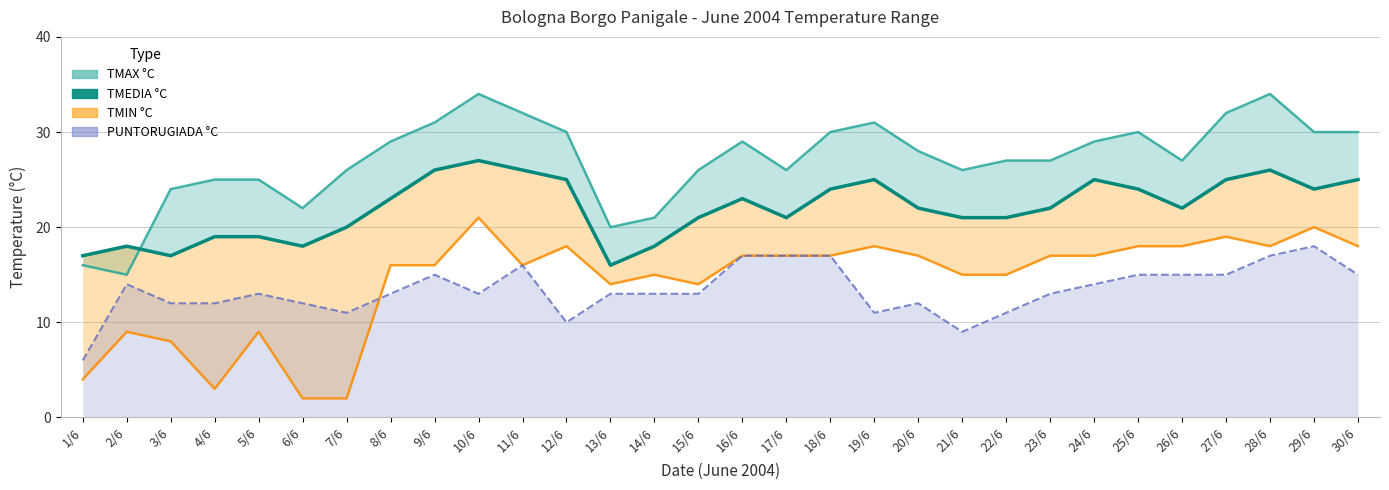

Where is the data nearest to the value 21?

15/6